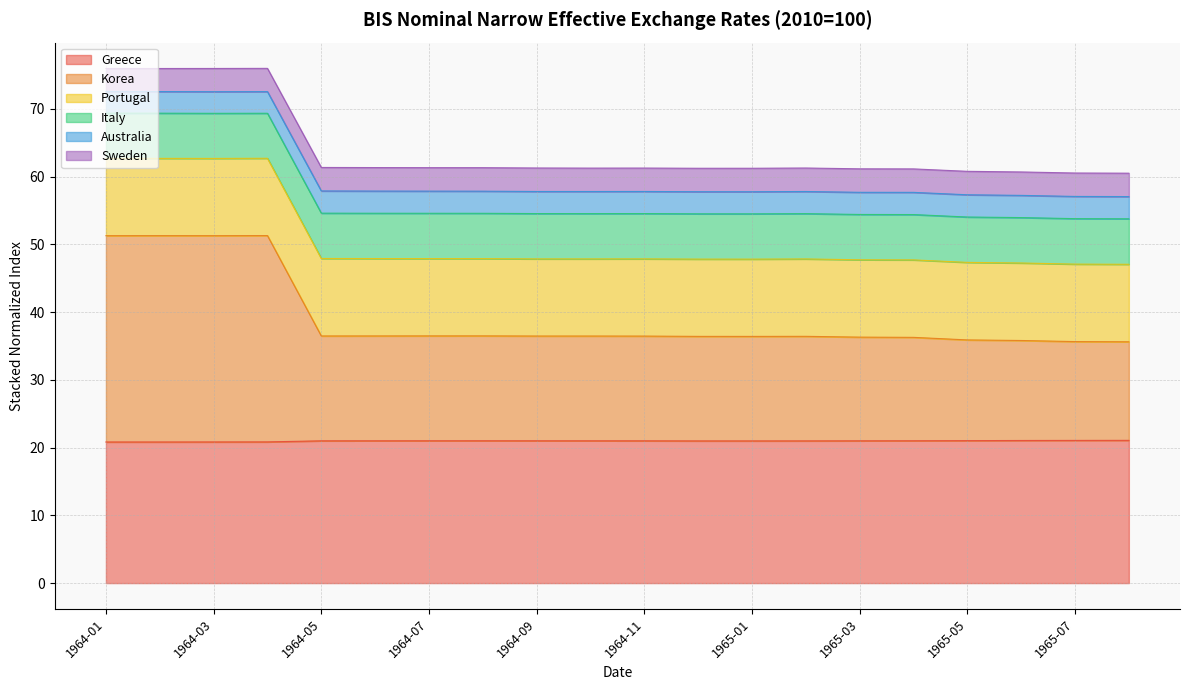

What is the difference between the maximum and second lowest values in the Greece series?

0.2